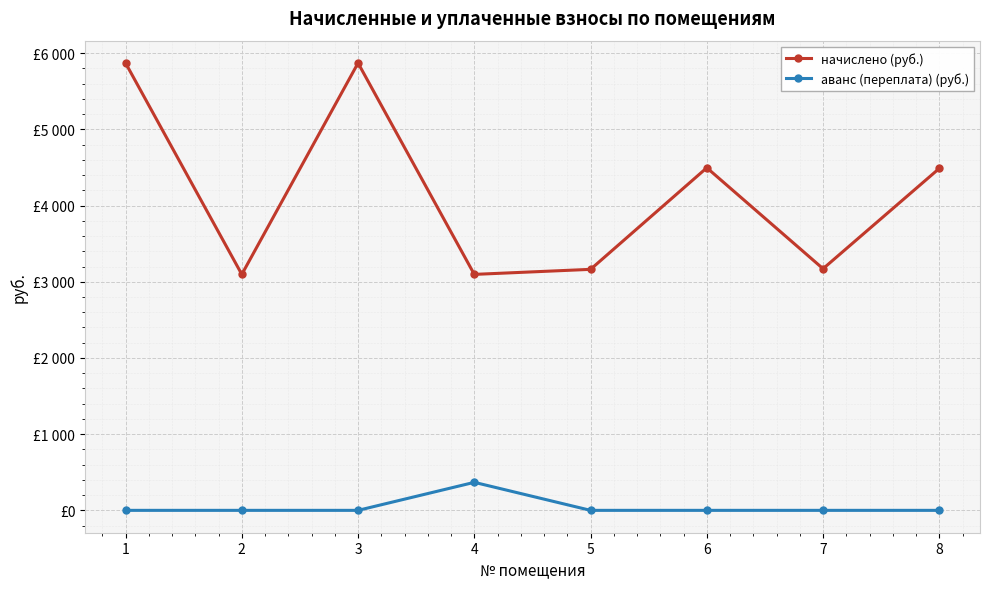

Which category has the lowest value in the начислено (руб.) series?

2